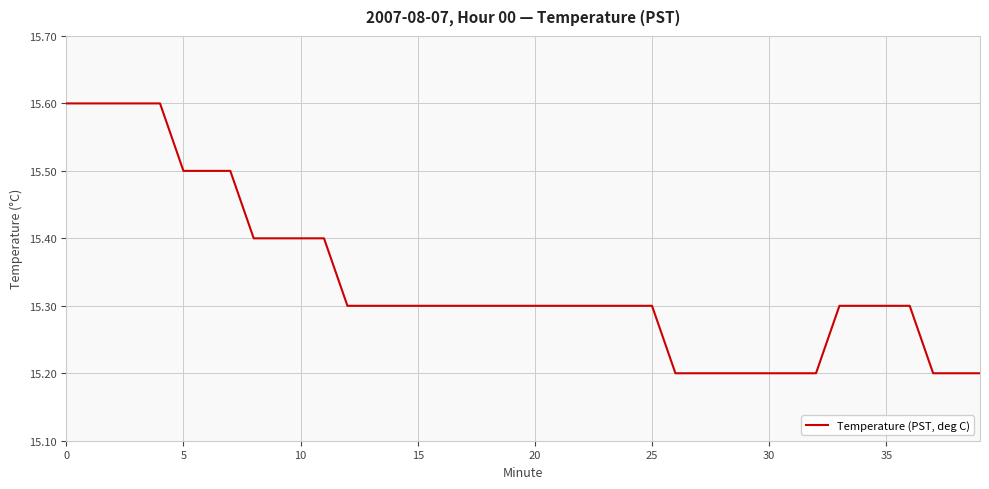

What is the smallest value displayed?

15.2